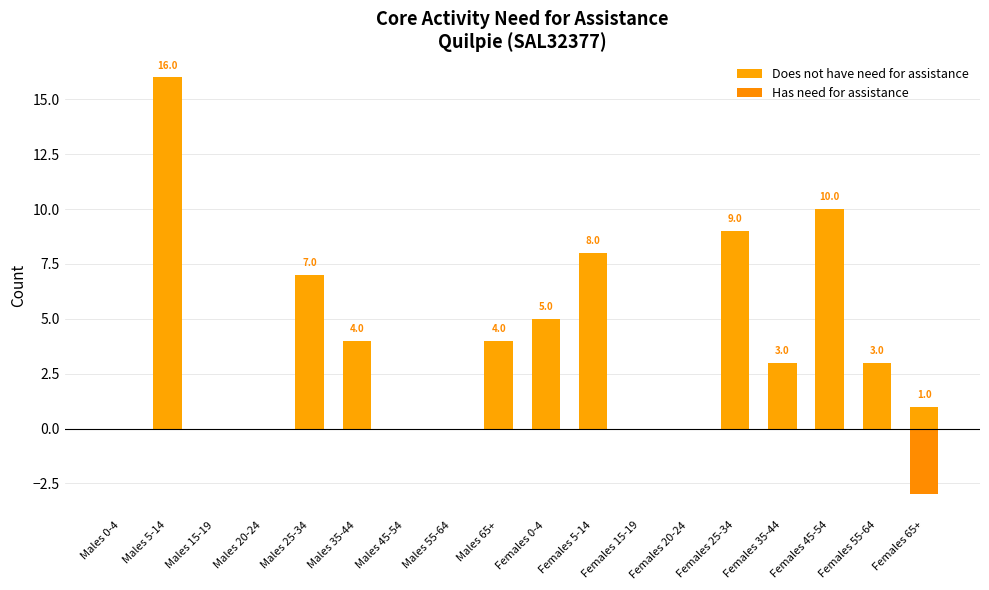

What is the label of the 11th bar from the right?

Males 55-64